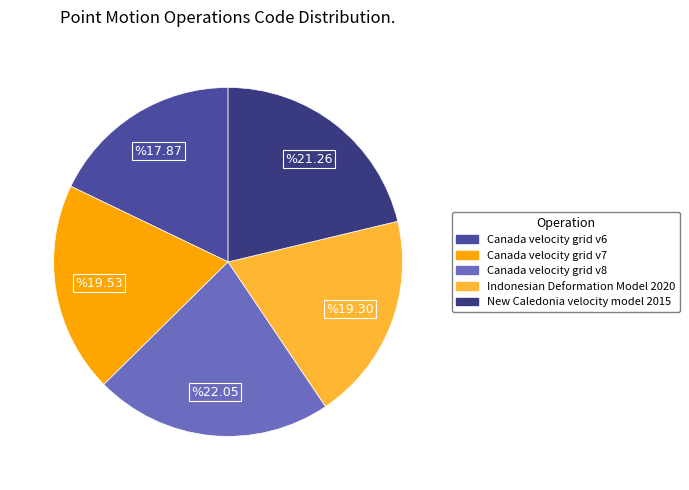

Does Canada velocity grid v7 represent more than half of the total?

No